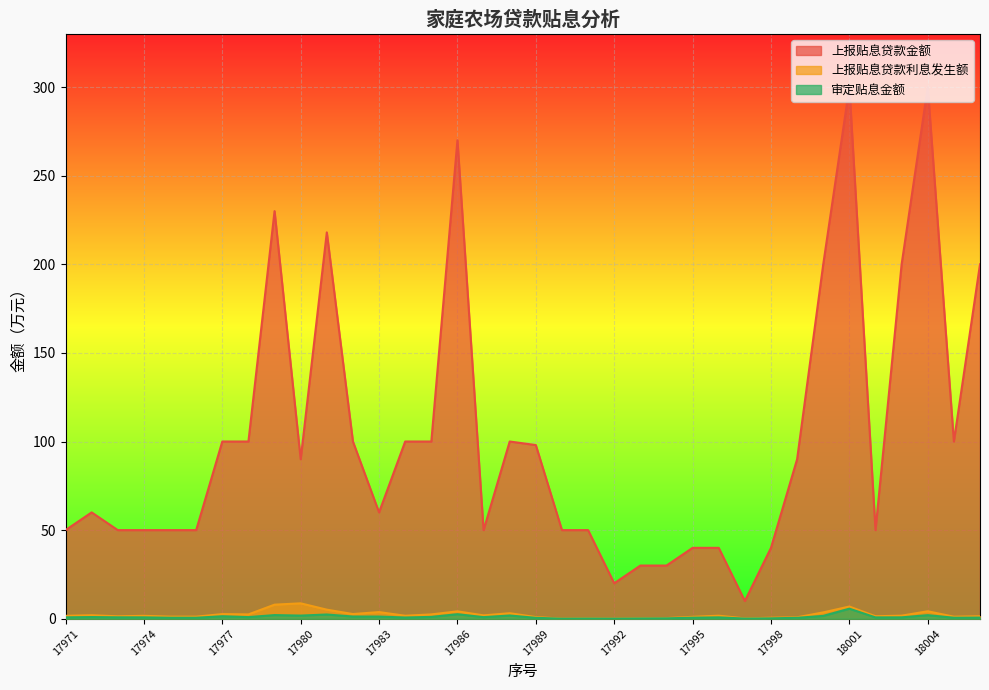

Between 17979 and 18000, which series saw the biggest shift?

上报贴息贷款金额